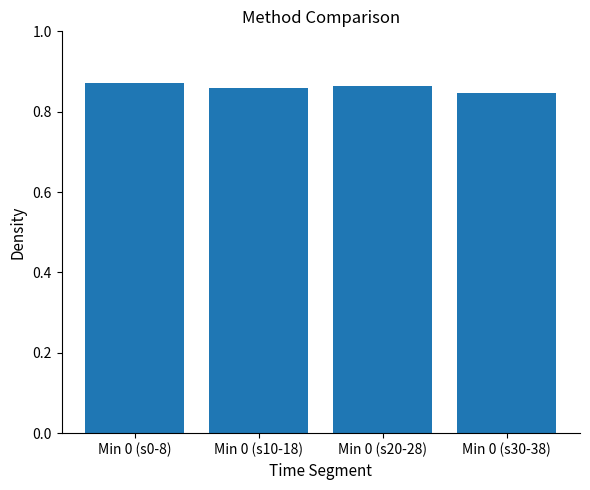

What is the sum of the values at Min 0 (s20-28) and Min 0 (s0-8)?

1.7